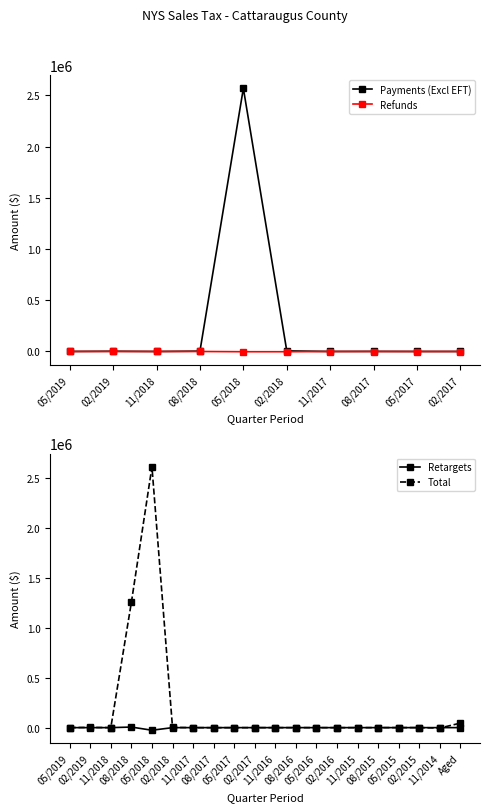

What is the difference between the second highest and minimum values in the Payments (Excl EFT) series?

5770.4